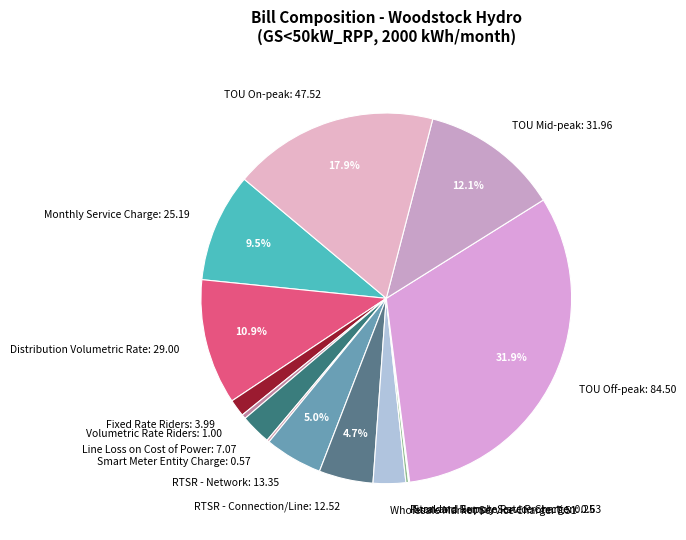

To the nearest percent, what percentage of the pie is TOU Mid-peak?

12%